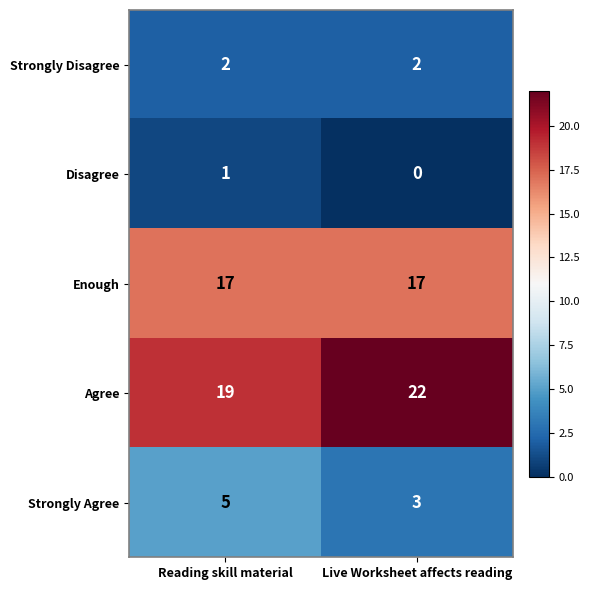

What is the difference between the highest and lowest values at Reading skill material?

18